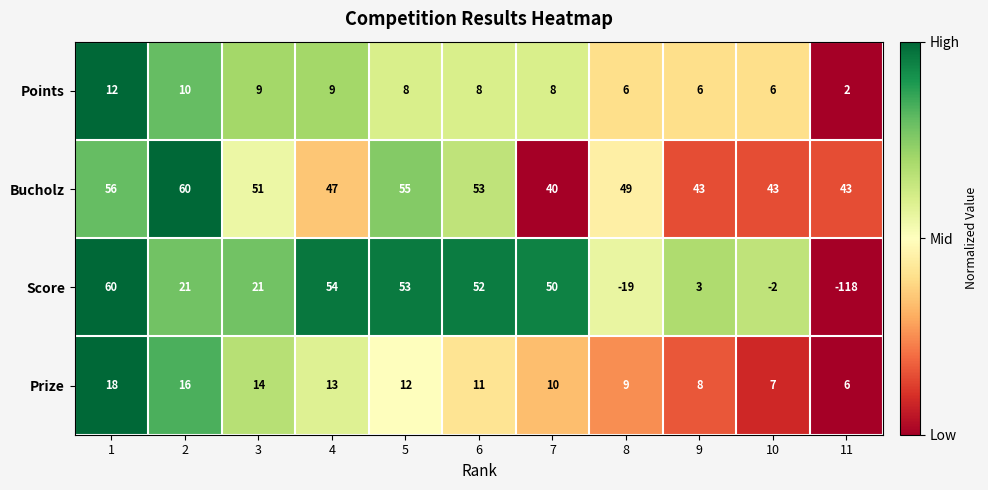

What is the sum of the Bucholz values at 2 and 9?

103